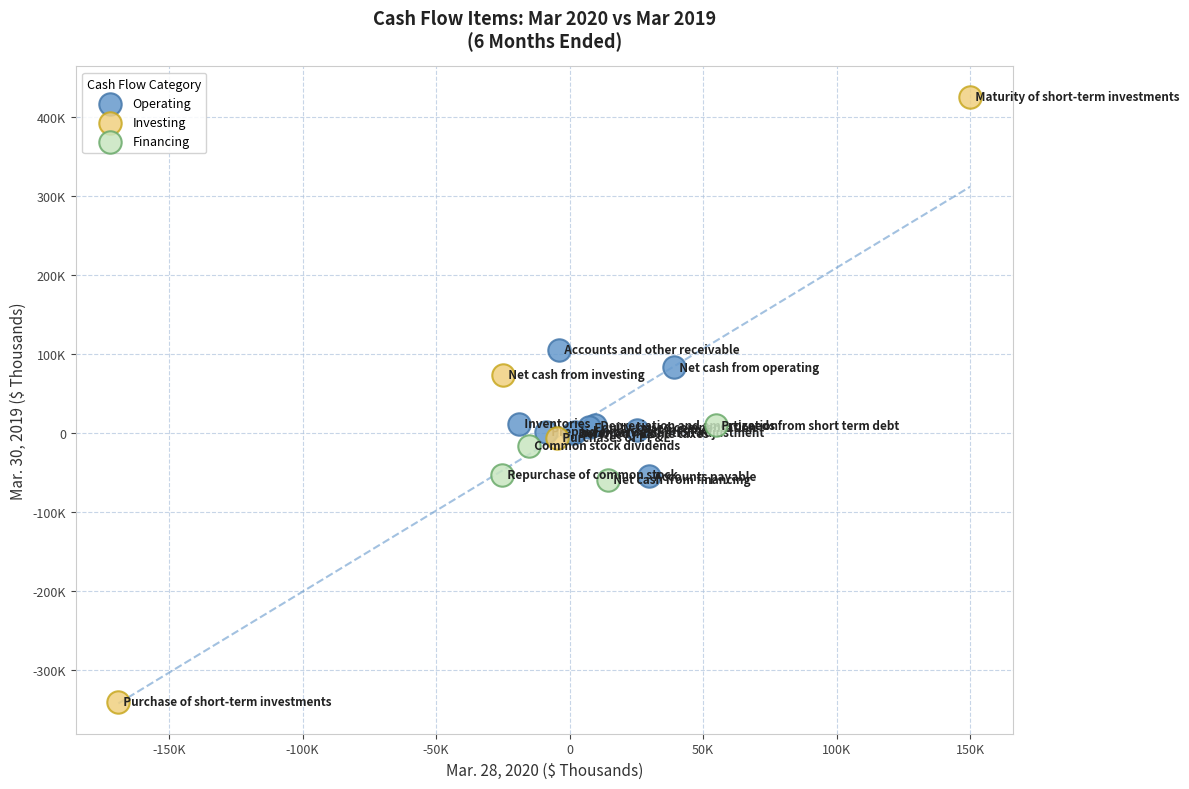

Which series contains the highest Y value?

Investing